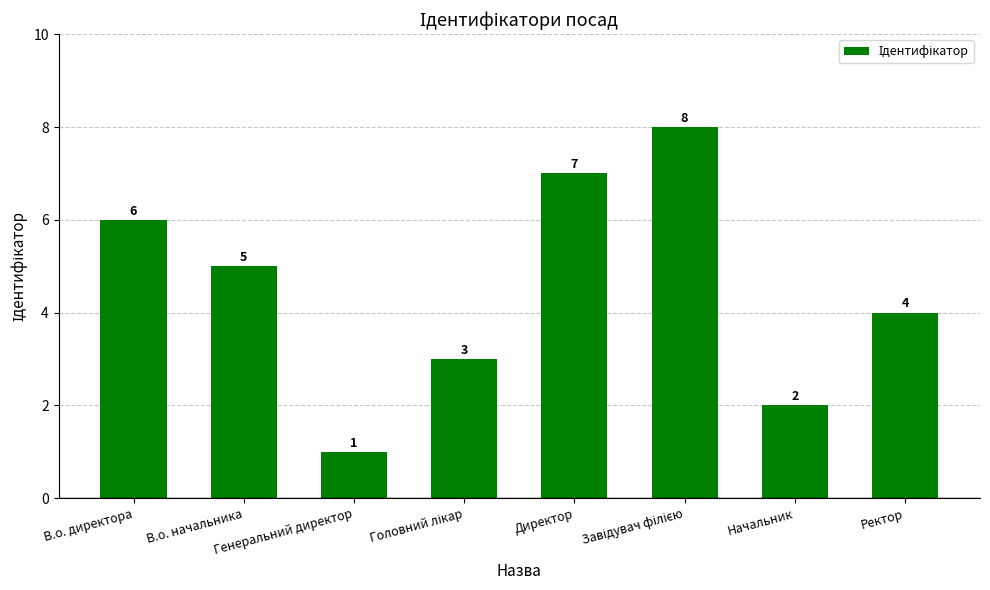

At which label does the data first exceed 5?

В.о. директора